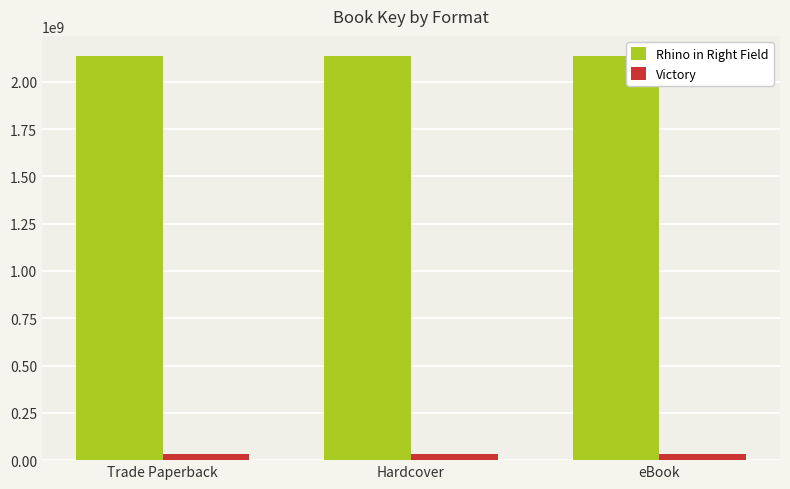

What is the label of the 2nd bar from the right?

Hardcover